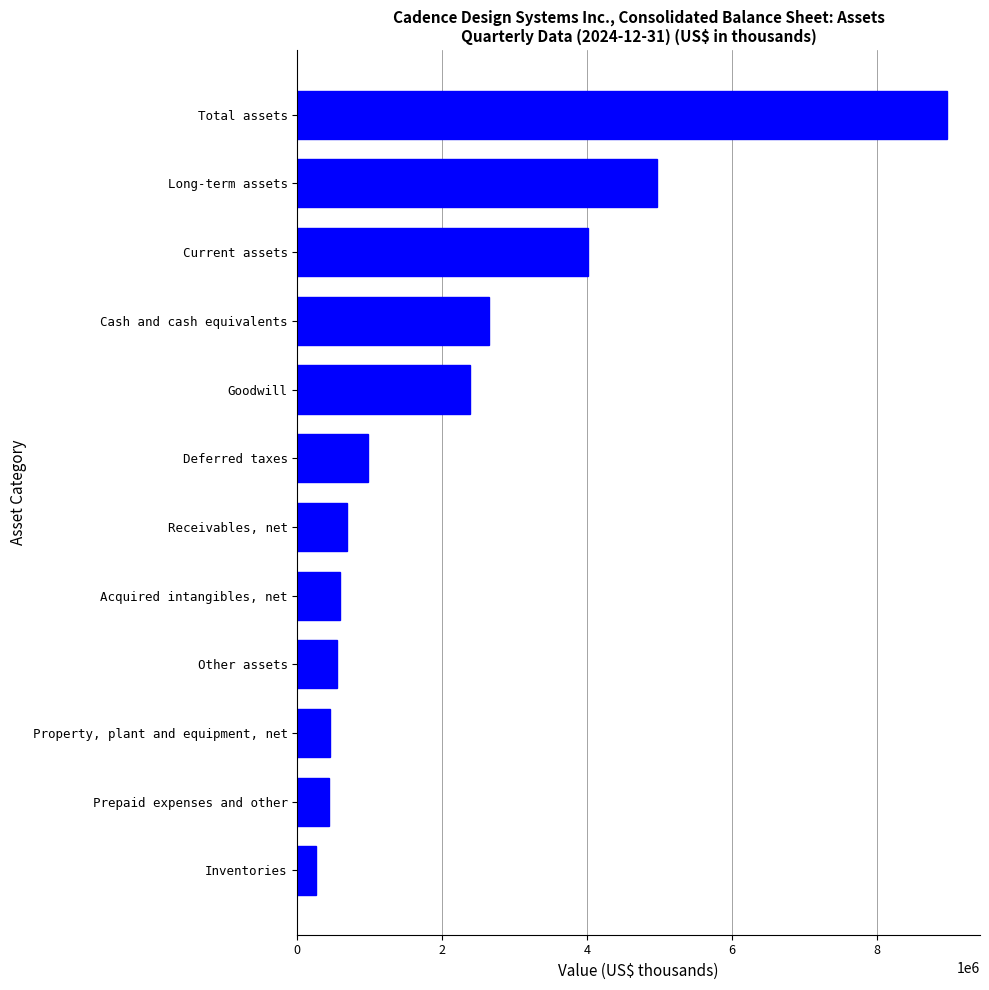

What is the difference between the maximum and second lowest values?

8540604